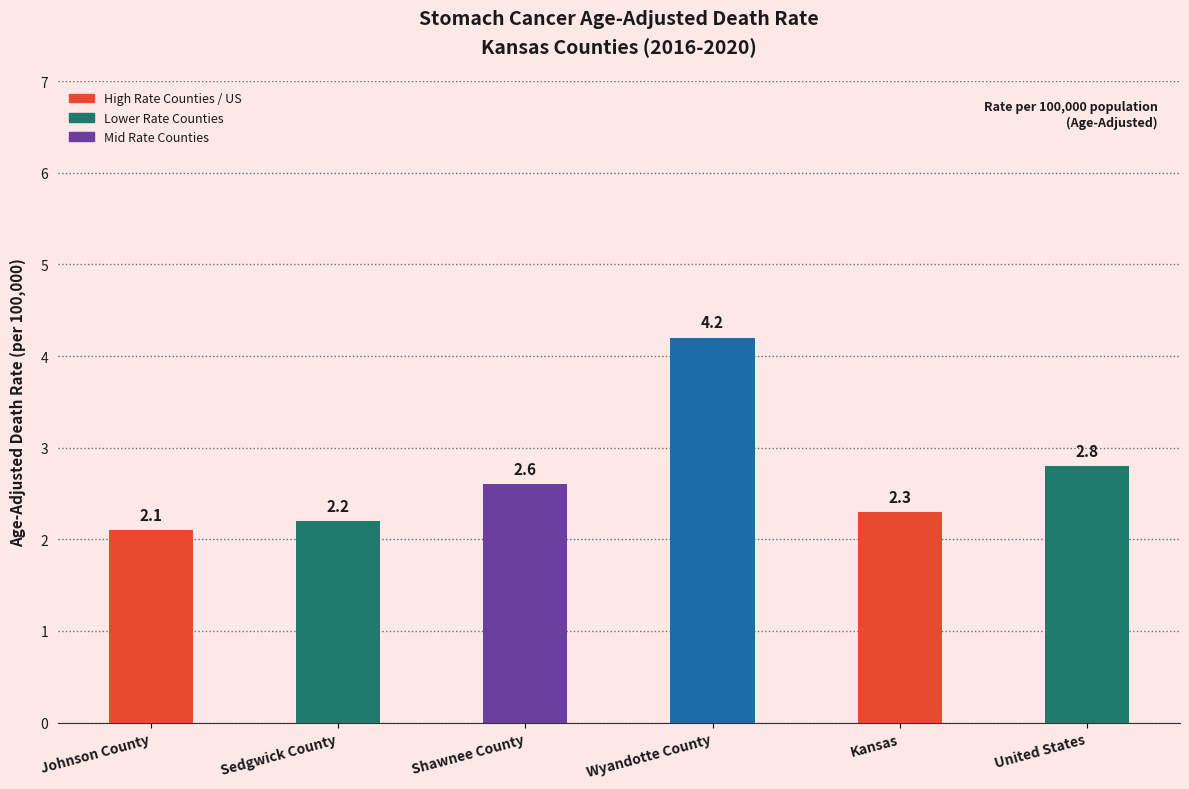

Reading right to left, extract all data points from this chart.

2.8	2.3	4.2	2.6	2.2	2.1